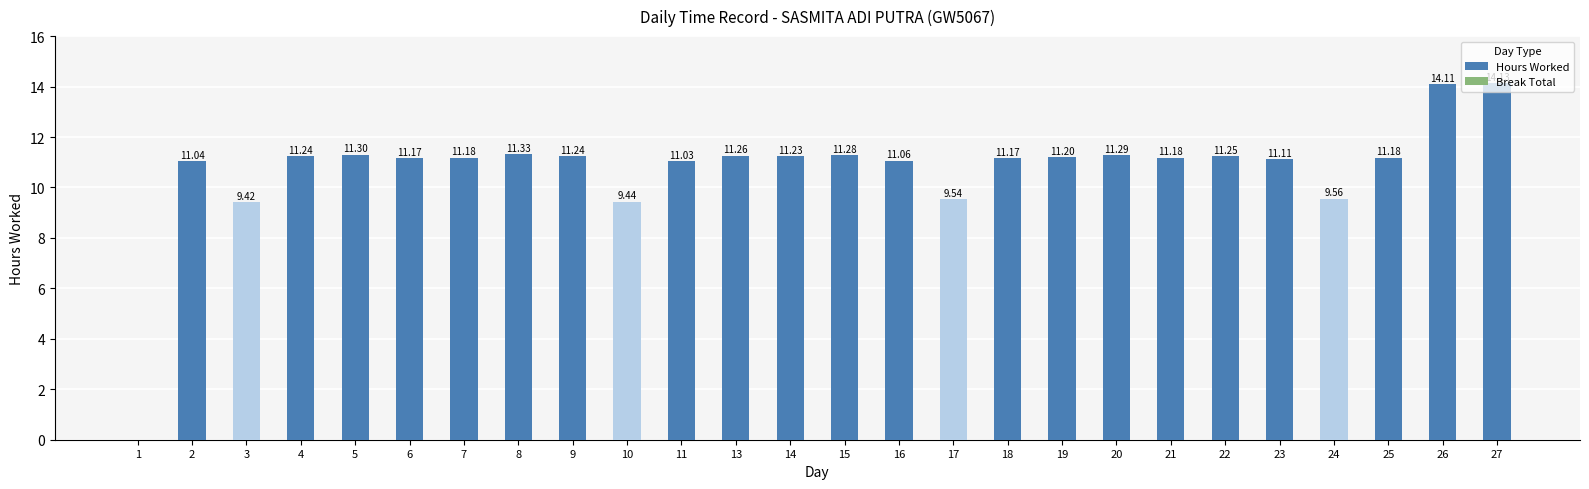

Which has a higher value, 10 or 14?

14